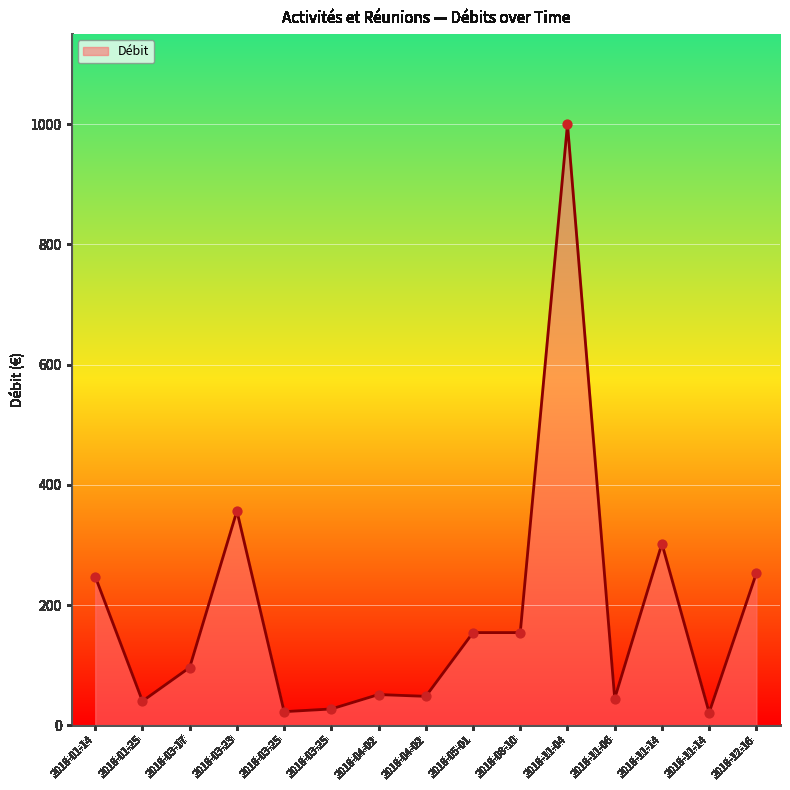

Is this an area chart (filled region under the line)?

Yes